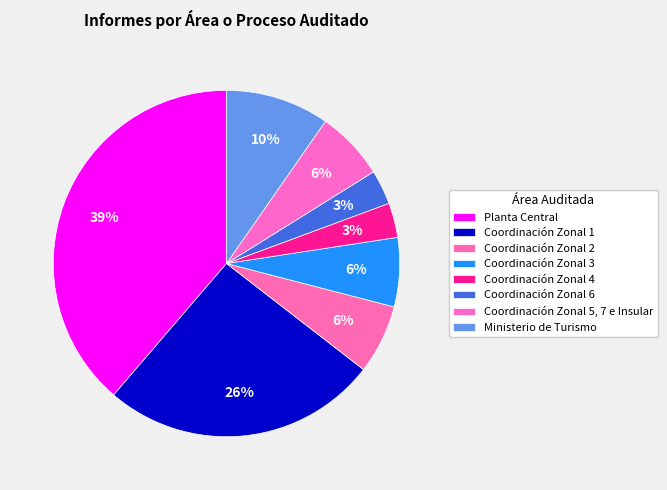

What is the smallest slice in the pie chart?

Coordinación Zonal 4